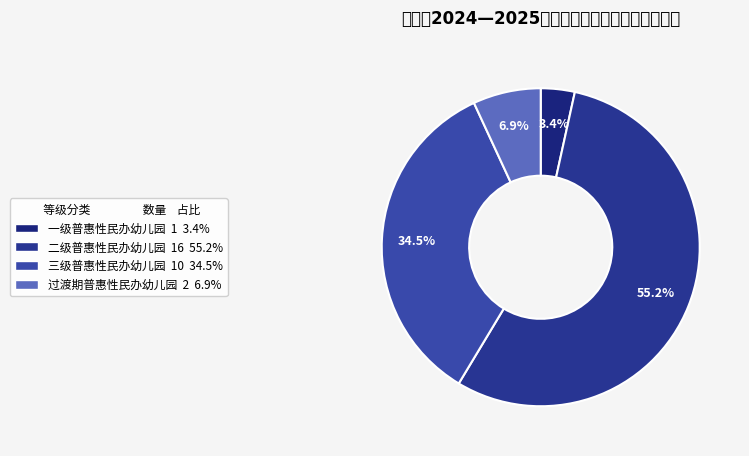

Combined, what portion of the pie is 过渡期普惠性民办幼儿园 and 三级普惠性民办幼儿园?

41.4%